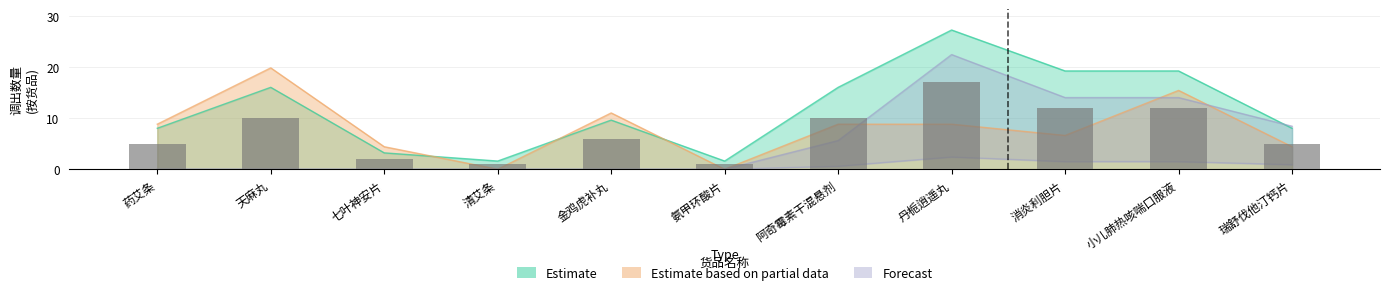

Rank the series at 丹栀逍遥丸 from highest to lowest value.

Estimate, Forecast, Estimate based on partial data